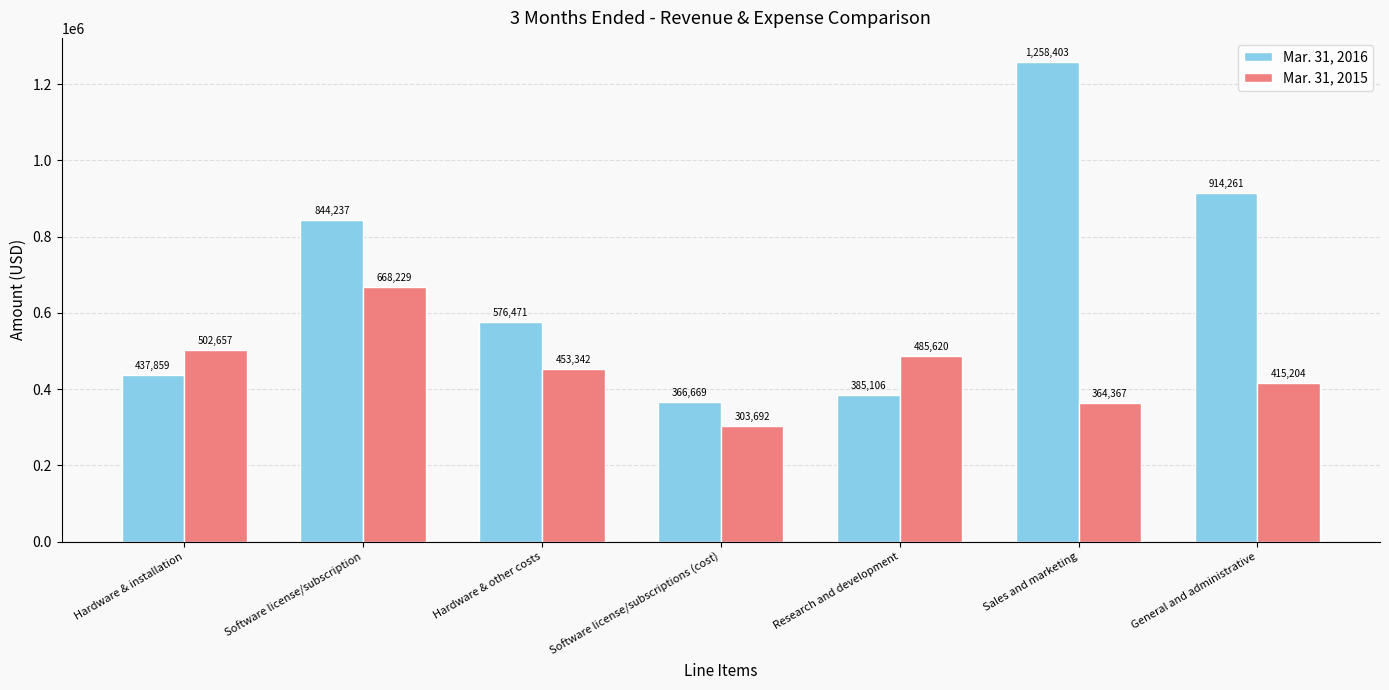

At which label is Mar. 31, 2015 closest to 485960?

Research and development